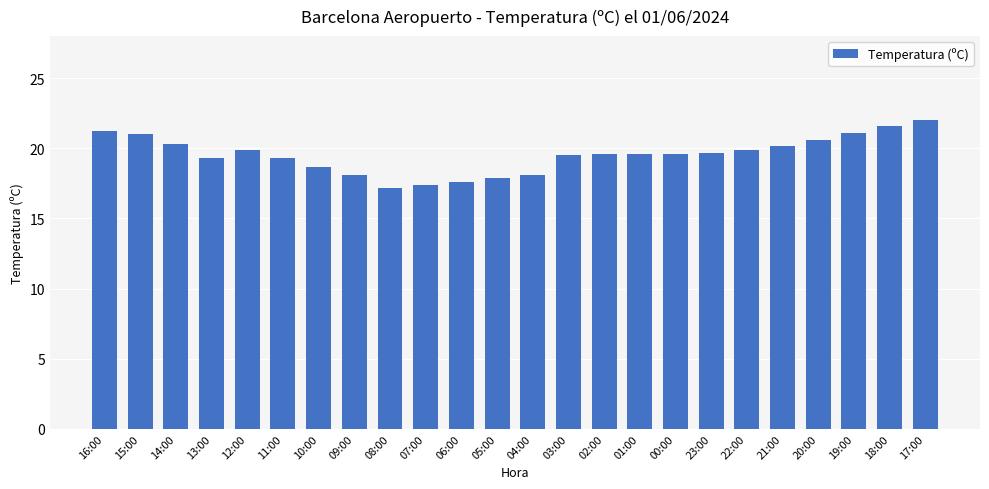

What is the label of the 7th bar from the right?

23:00